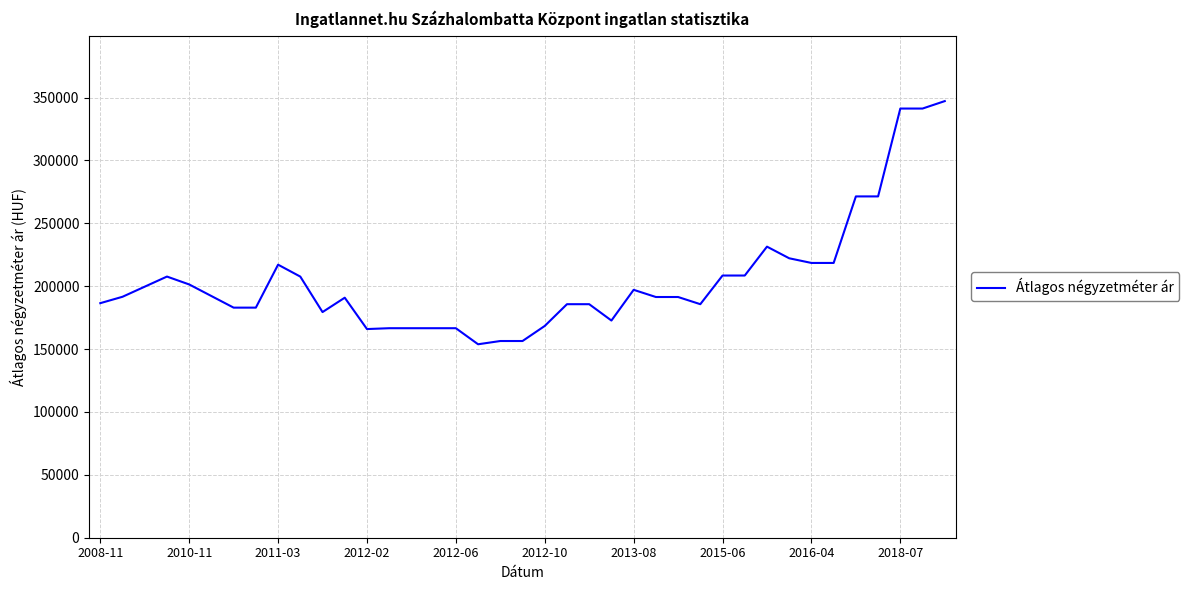

What is the minimum value shown in the chart?

153846